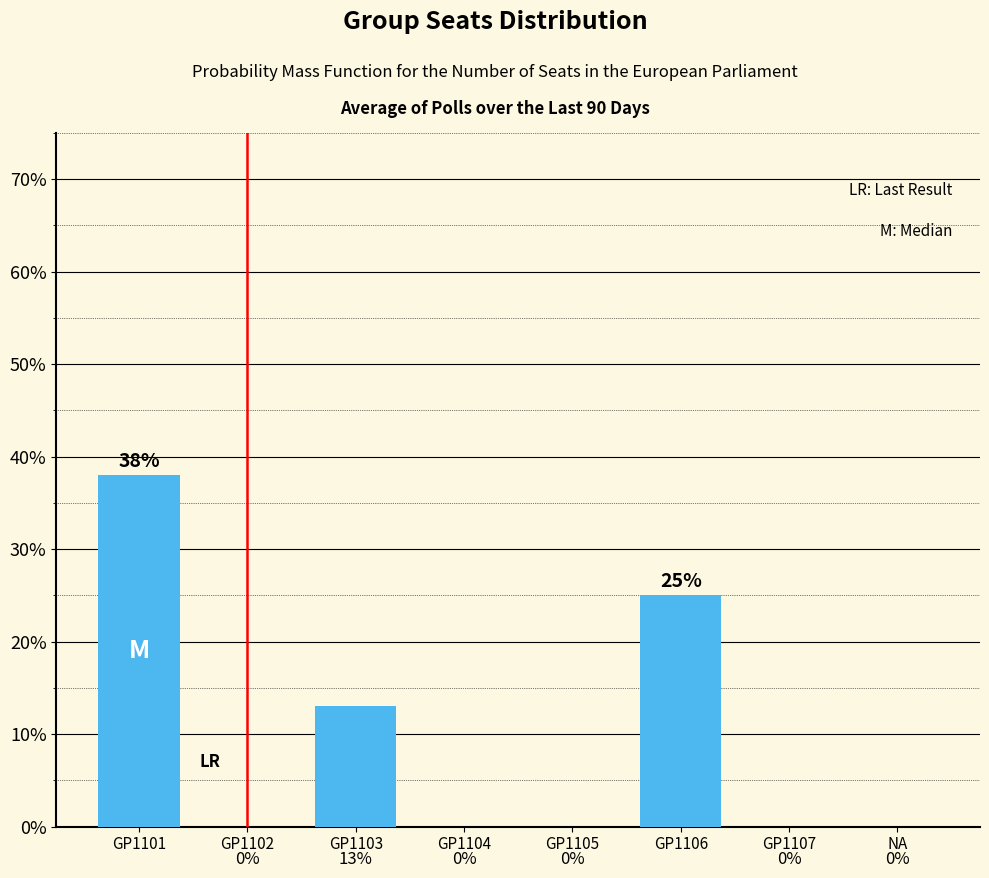

What position from the right is GP1104?

5